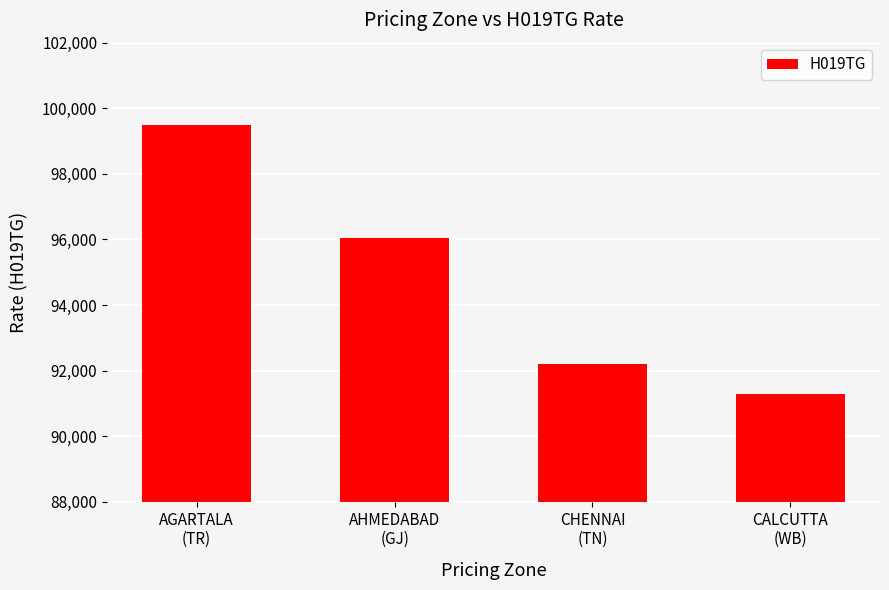

Which has a higher value, CALCUTTA
(WB) or CHENNAI
(TN)?

CHENNAI
(TN)